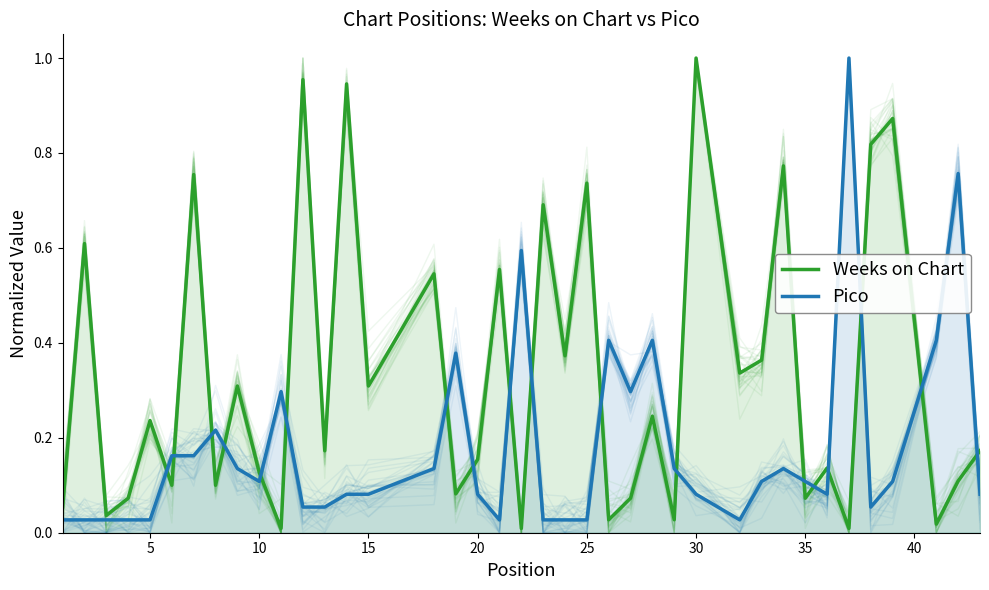

How many data points does each series have?

39